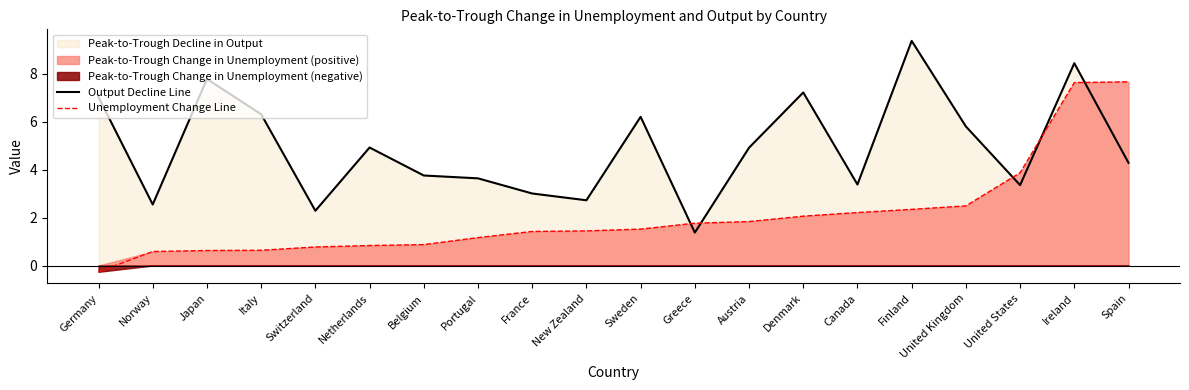

Does the chart have visible grid lines?

No